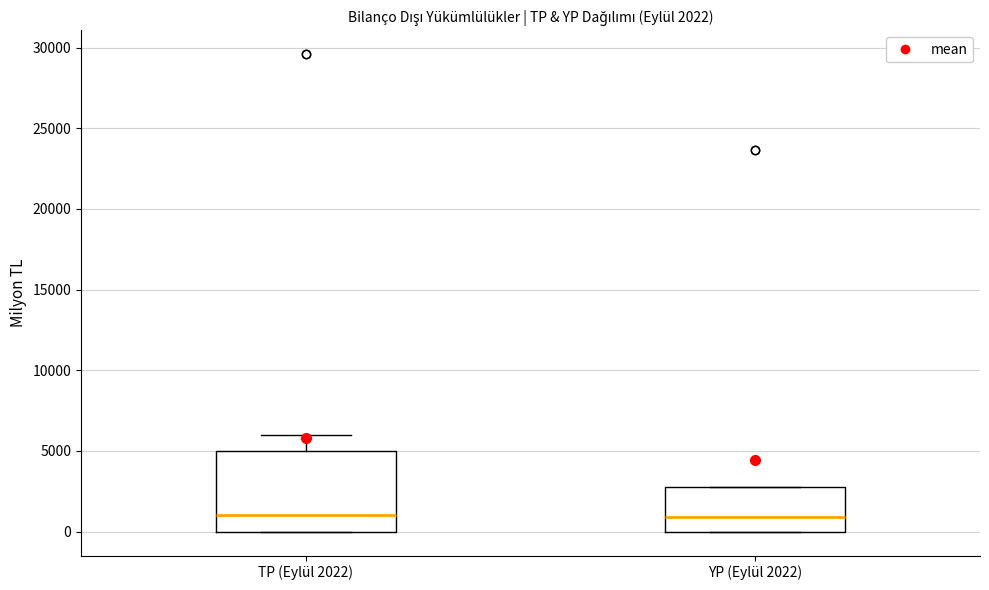

Comparing the boxes themselves (not the whiskers), which one is the tallest?

TP (Eylül 2022)